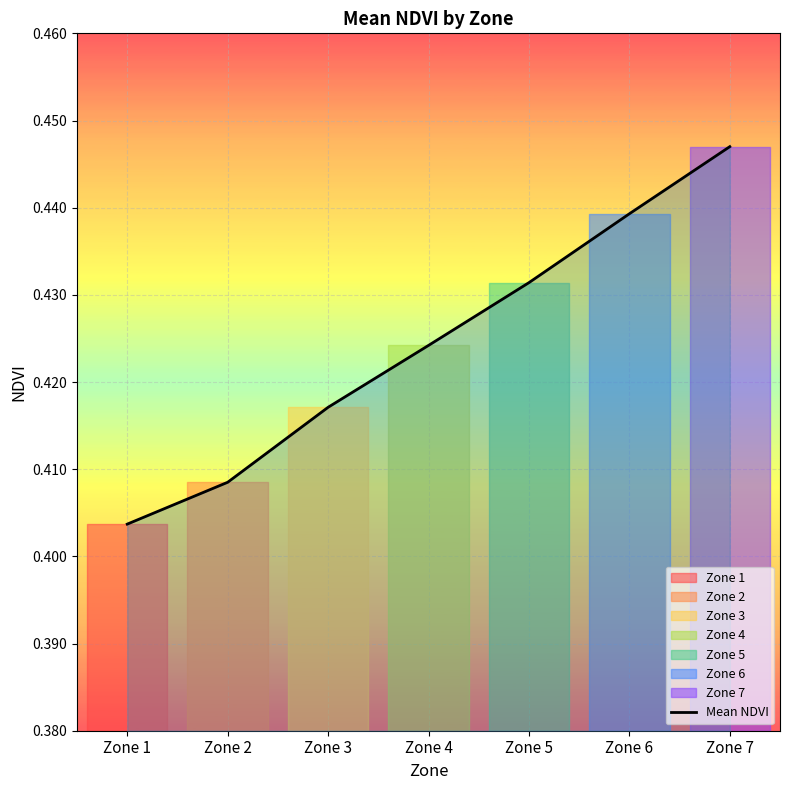

How many lines are shown in the chart?

1